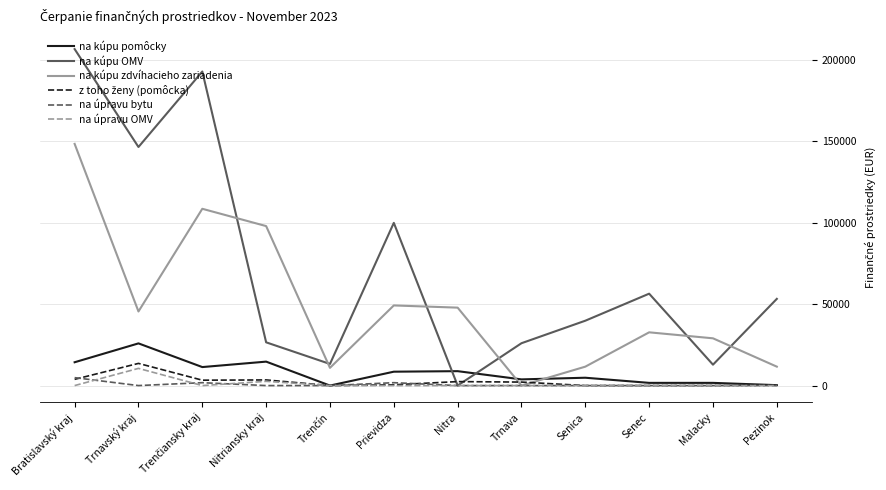

Which category has the highest value across all series?

Bratislavský kraj